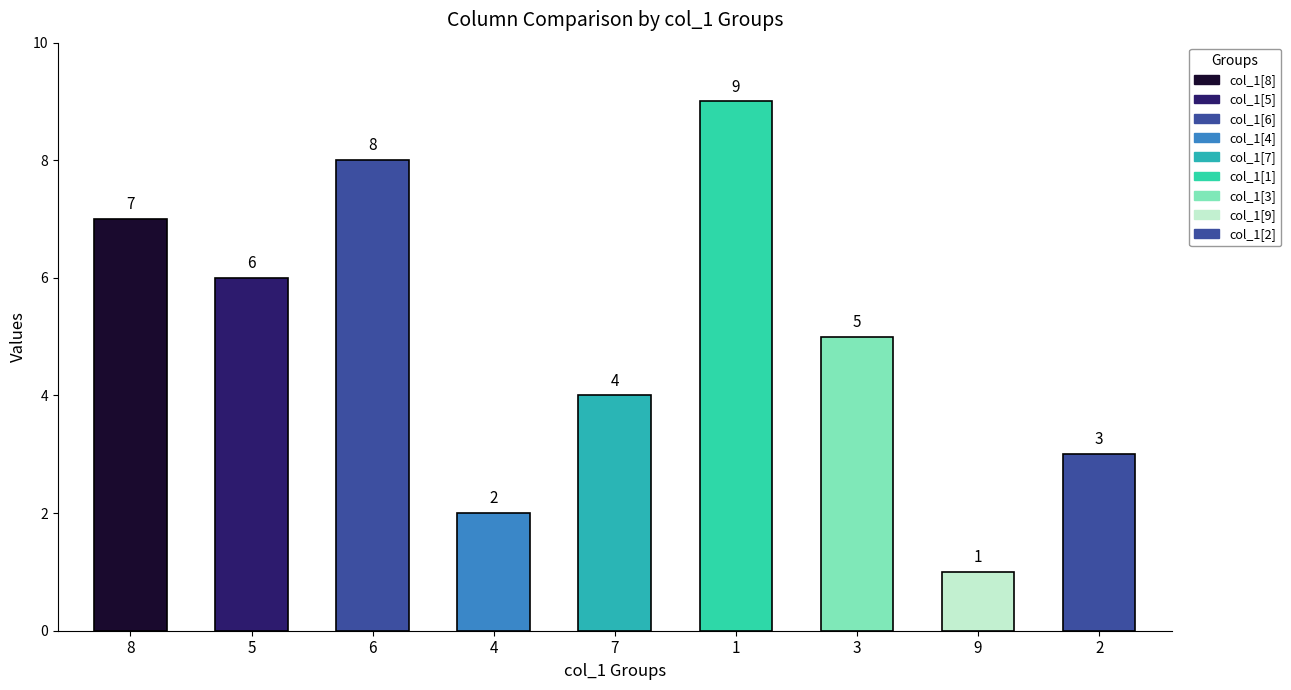

What is the difference between the col_4 values at 7 and 4?

2